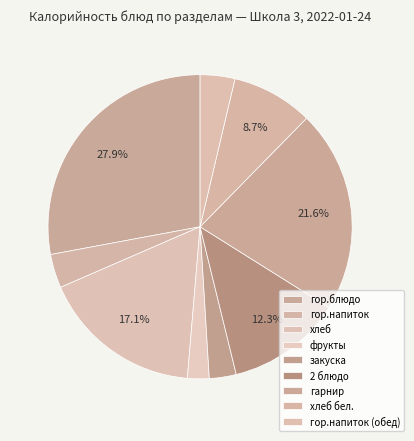

What portion of the pie excludes гор.напиток?

96.4%